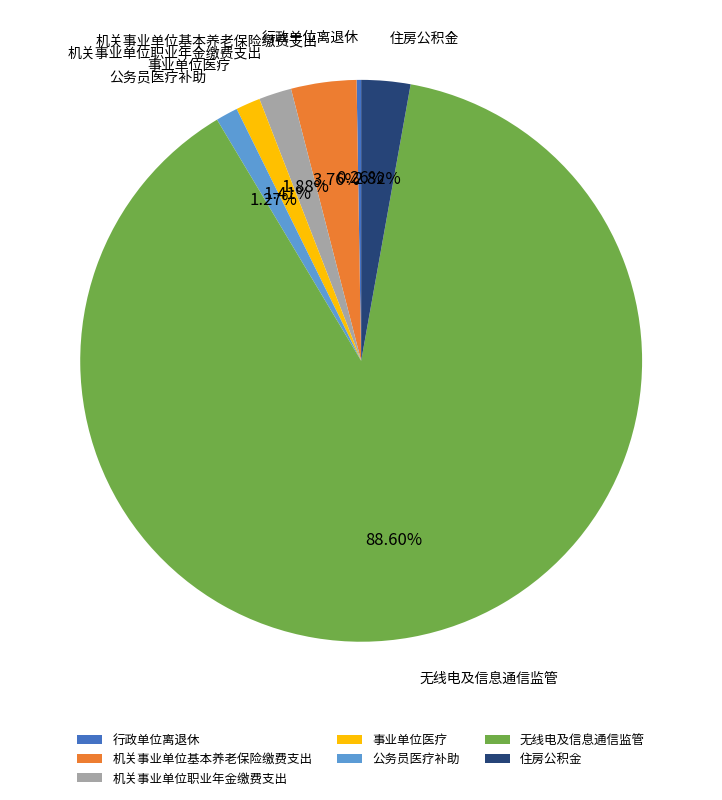

What is the ratio of the value at 公务员医疗补助 to the value at 机关事业单位基本养老保险缴费支出?

0.3